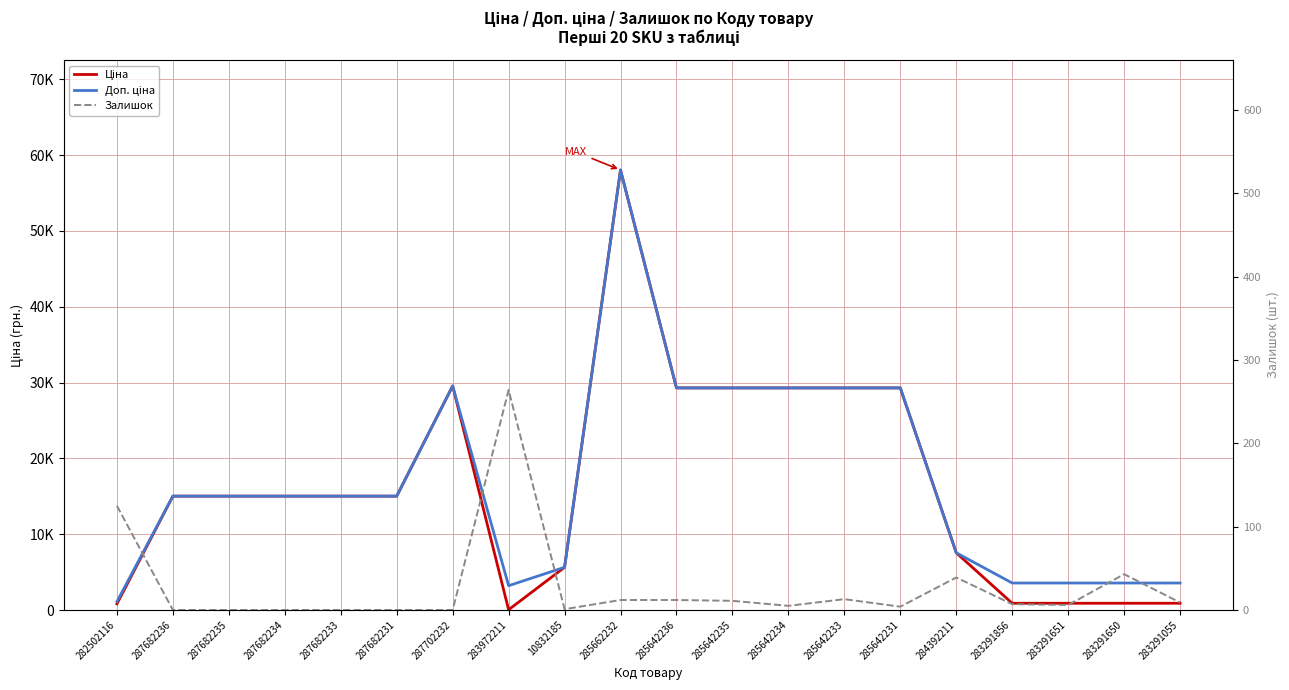

At which category does the chart reach its peak across all series?

285662232